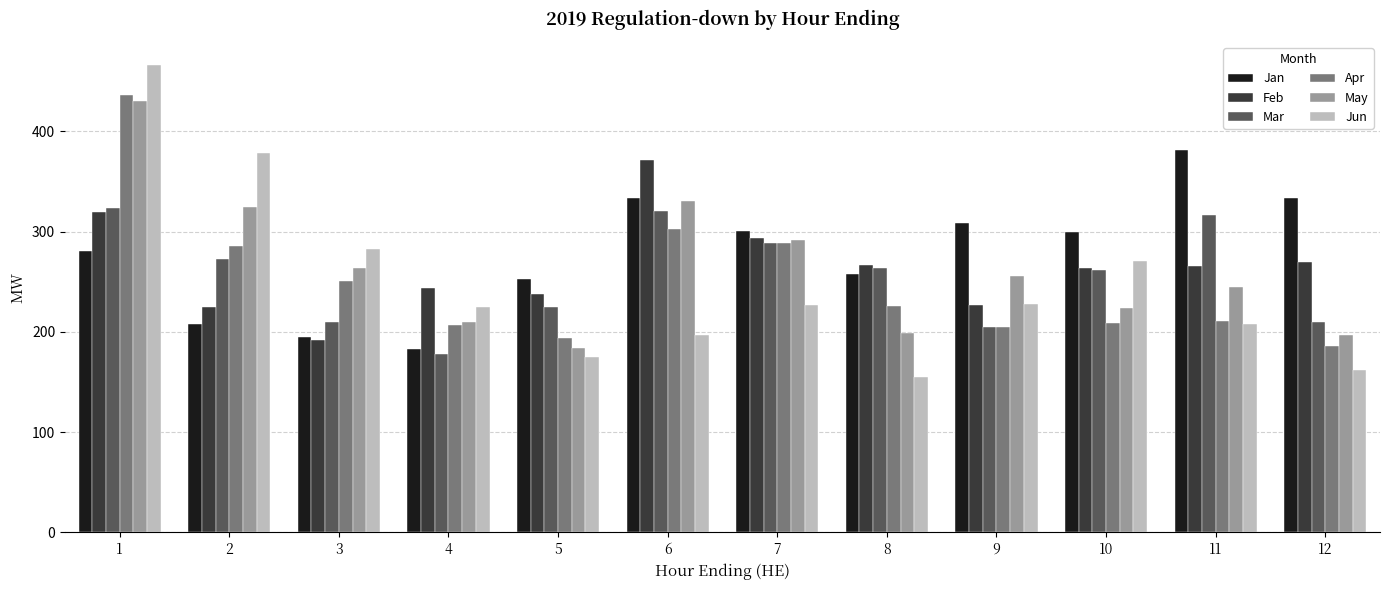

Where is Apr nearest to the value 311?

6